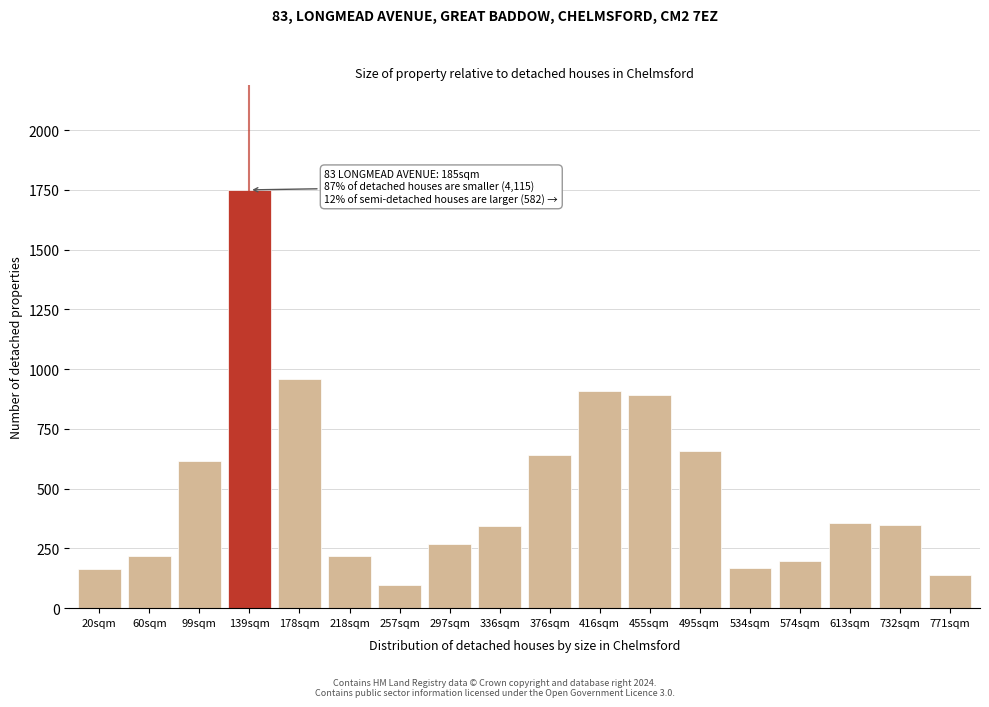

The chart shows a value of 1298 at 455sqm. True or false?

False